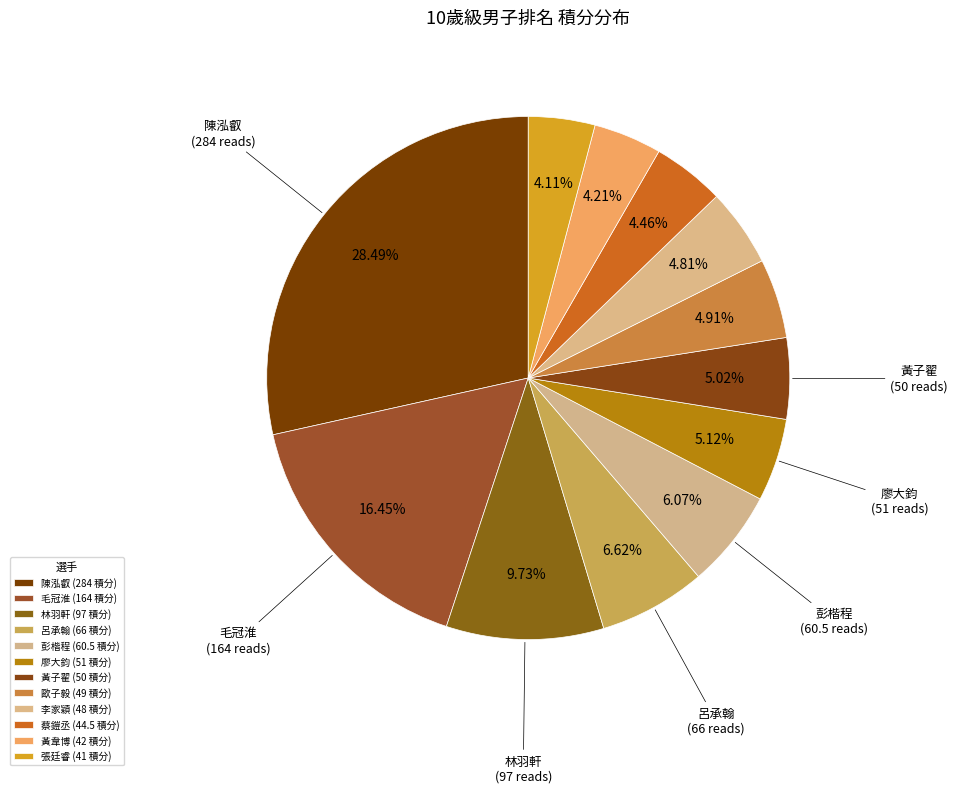

How many segments does this pie chart have?

12